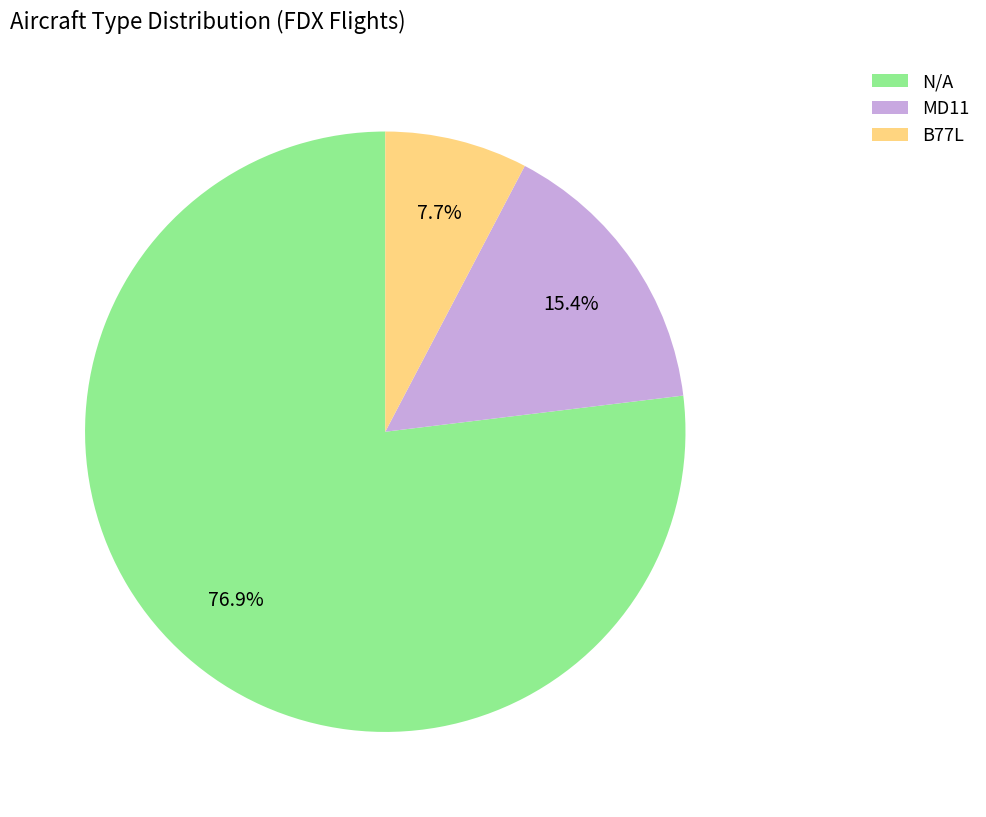

Do N/A and MD11 together represent more than half of the pie?

Yes